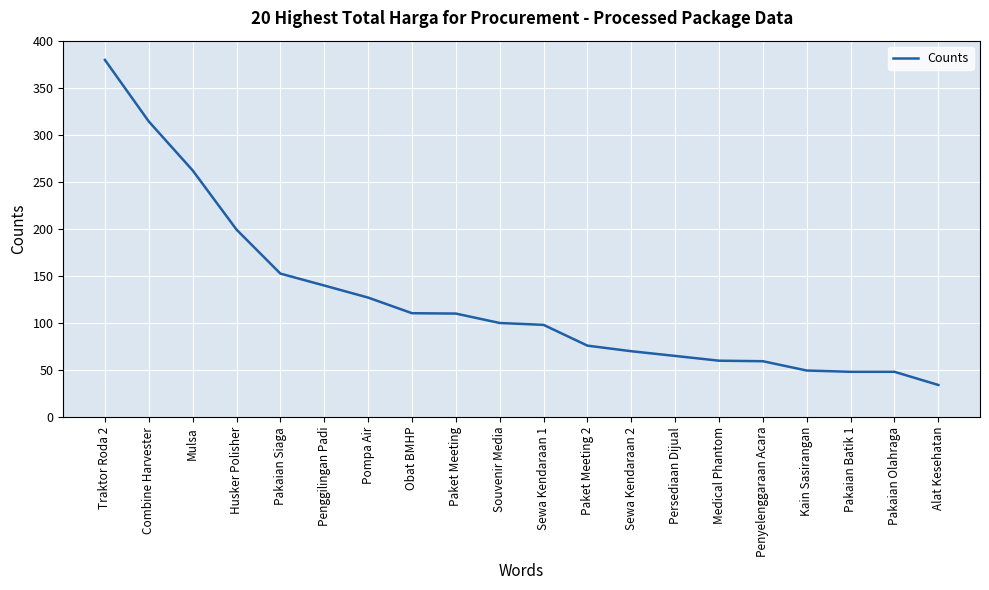

What is the difference between the maximum and minimum values?

345367495